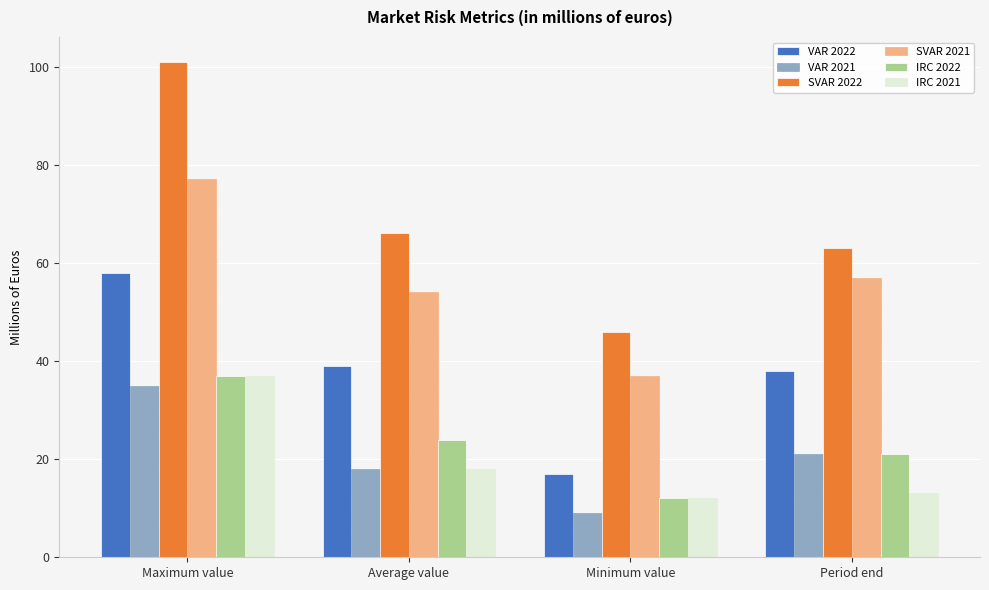

Reading right to left, extract all data points from this chart.

VAR 2022: Period end=38	Minimum value=17	Average value=39	Maximum value=58
VAR 2021: Period end=21	Minimum value=9	Average value=18	Maximum value=35
SVAR 2022: Period end=63	Minimum value=46	Average value=66	Maximum value=101
SVAR 2021: Period end=57	Minimum value=37	Average value=54	Maximum value=77
IRC 2022: Period end=21	Minimum value=12	Average value=24	Maximum value=37
IRC 2021: Period end=13	Minimum value=12	Average value=18	Maximum value=37